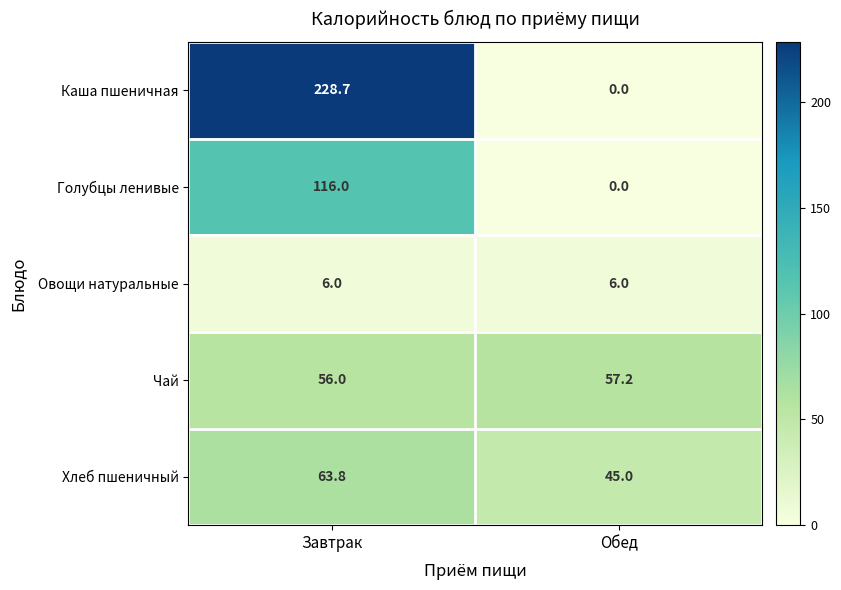

Which category has the lowest value across all series?

Обед